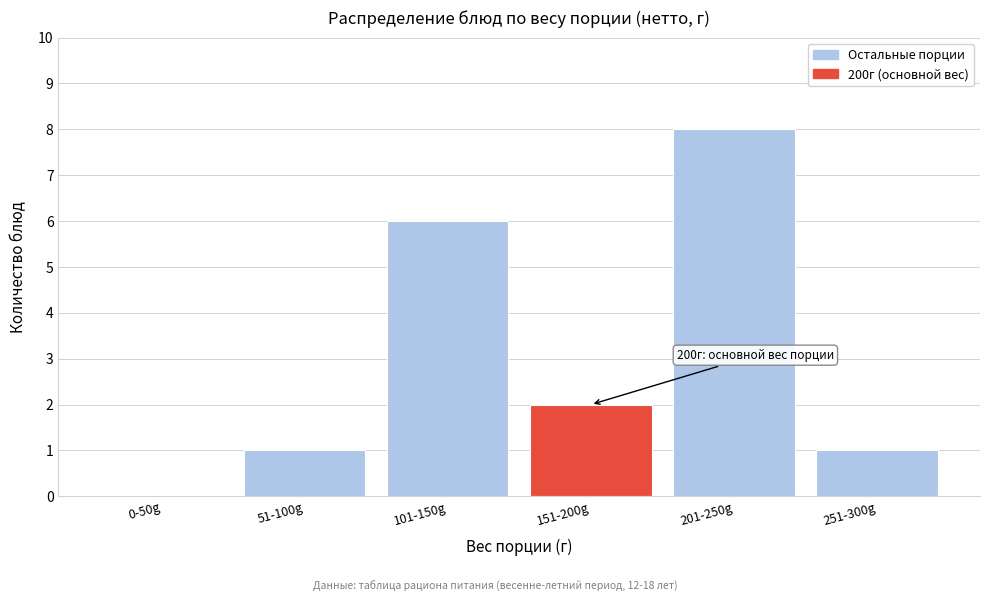

Reading left to right, extract all data points from this chart.

0-50g=0	51-100g=1	101-150g=6	151-200g=2	201-250g=8	251-300g=1